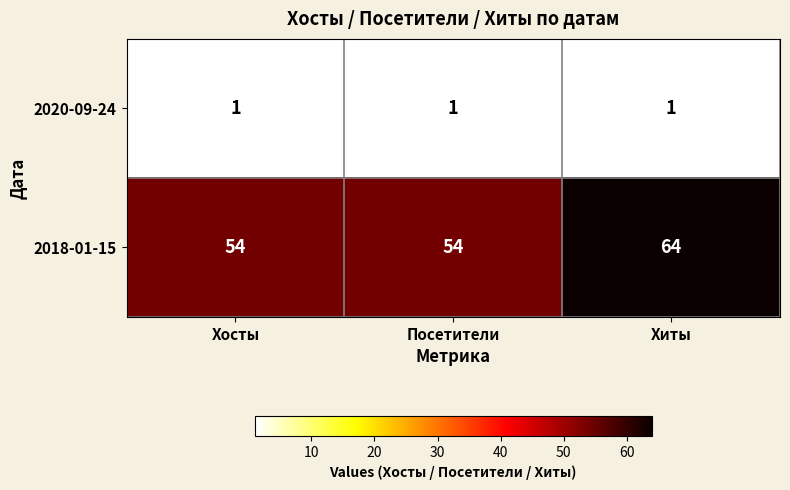

Rank the series by their maximum value, from lowest to highest.

2020-09-24, 2018-01-15